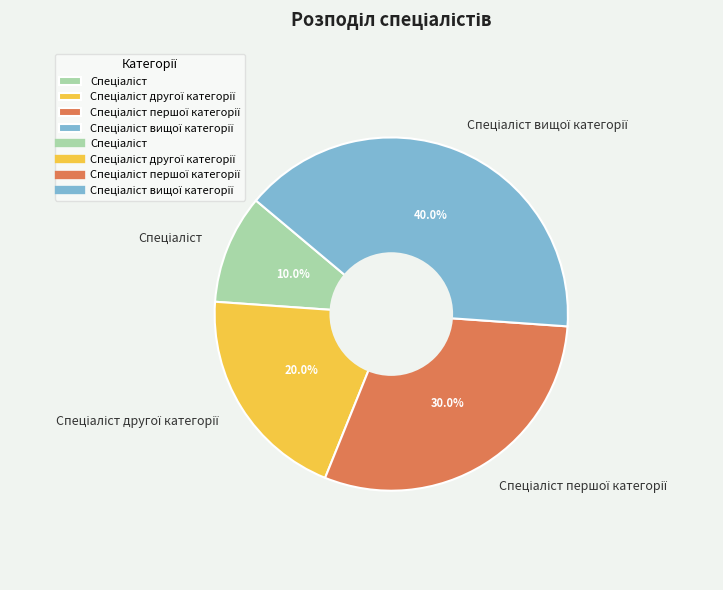

Is there any slice that represents more than half of the pie?

No